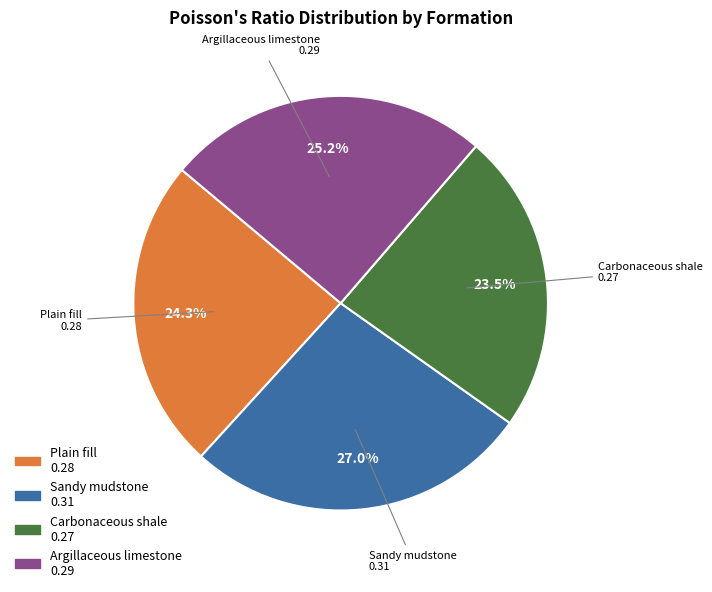

To the nearest percent, what is the combined percentage of Sandy mudstone and Carbonaceous shale?

50%